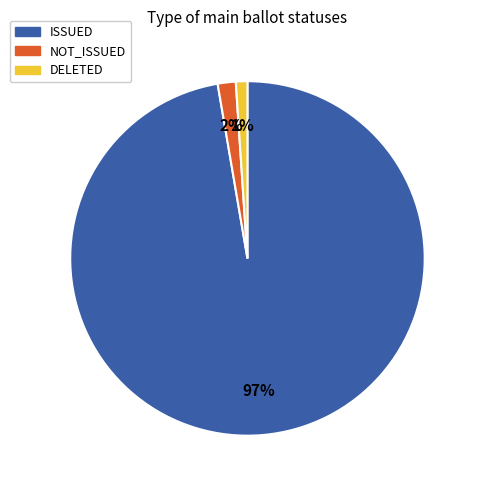

Does DELETED represent more than half of the total?

No